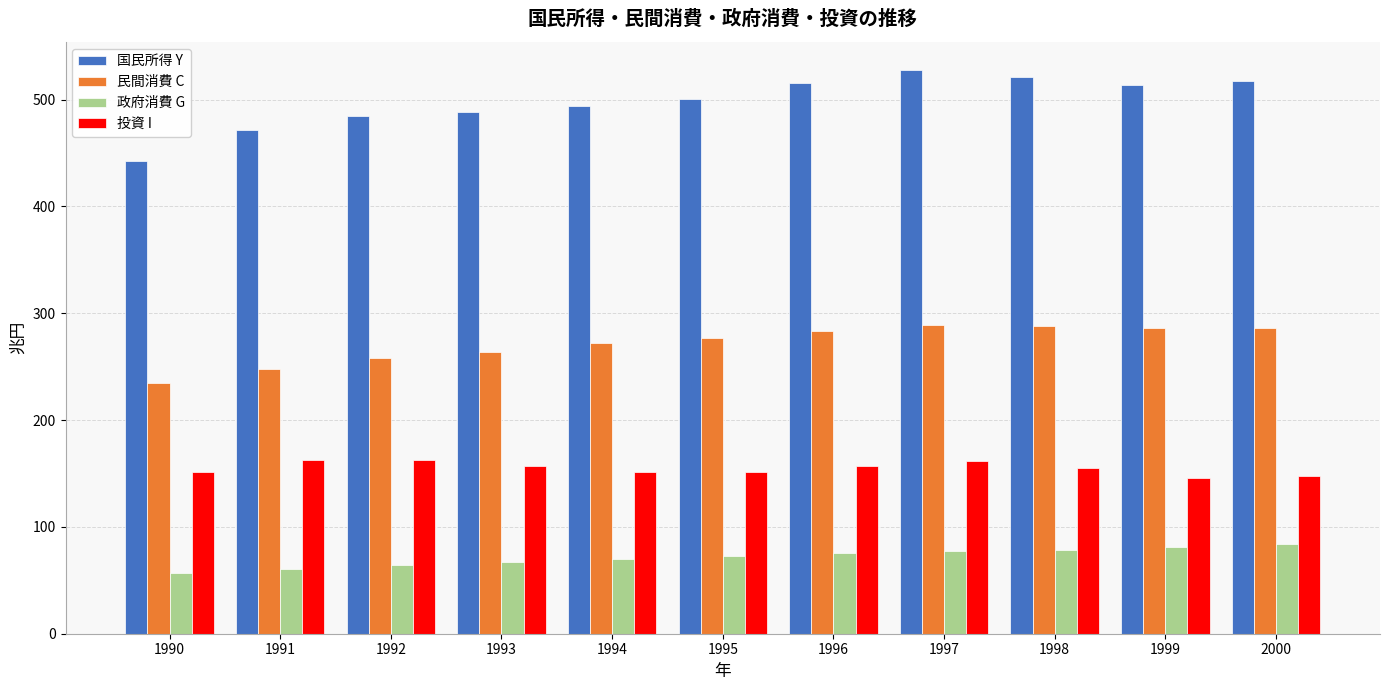

What is the approximate value of 政府消費 G at 1990?

56.9